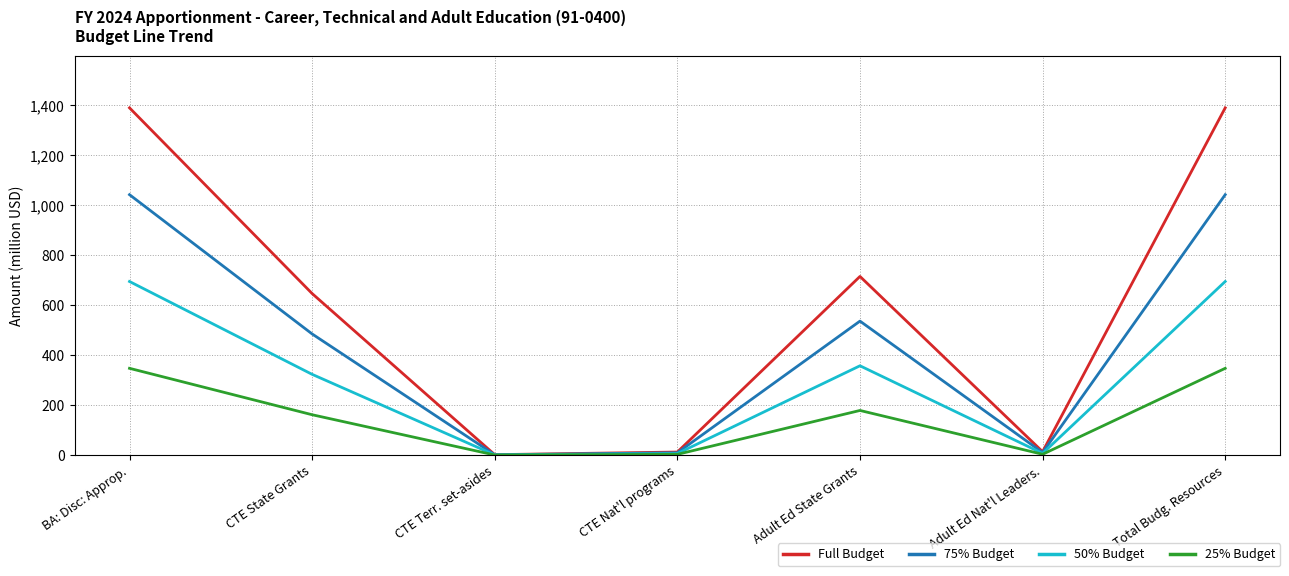

True or false: 25% Budget has more than 1 points higher than both neighbors.

False